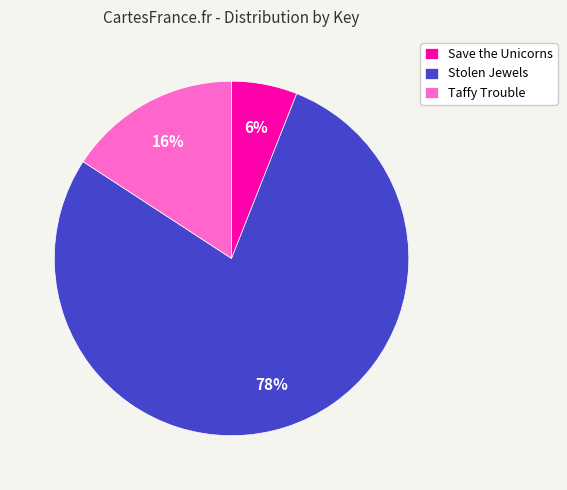

Is it true that Taffy Trouble is 16% of the pie?

True